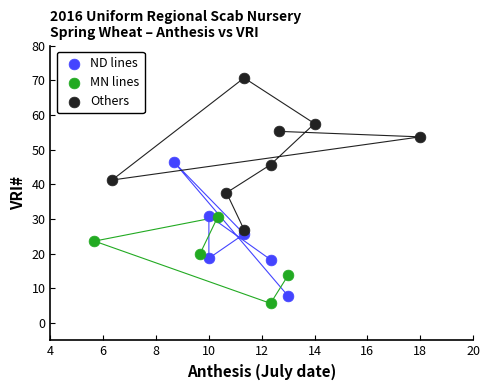

Which series has the largest Y range (max minus min)?

Others